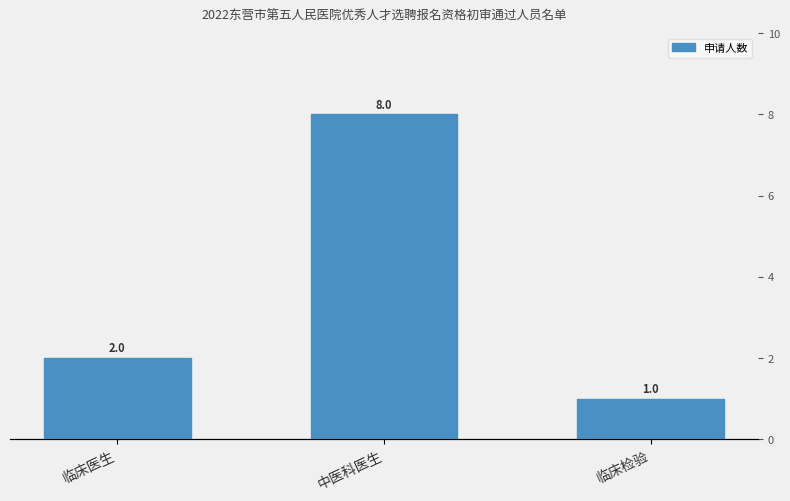

What is the greatest value displayed?

8